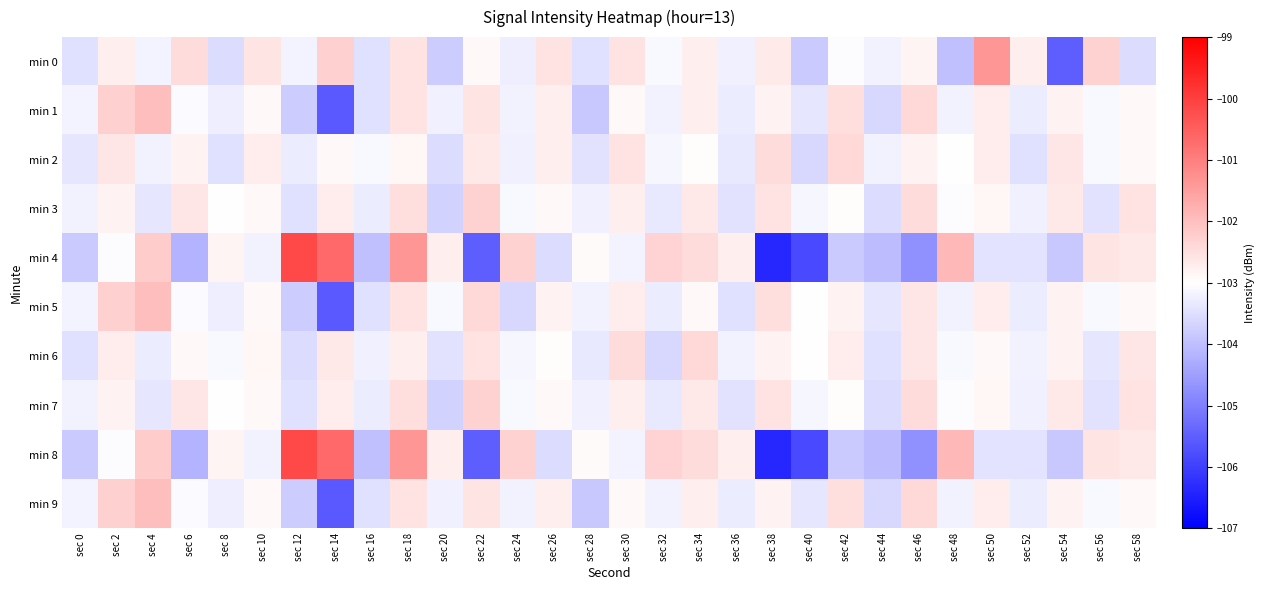

Rank the series at sec 20 from lowest to highest value.

min 0, min 3, min 7, min 2, min 6, min 1, min 9, min 5, min 4, min 8